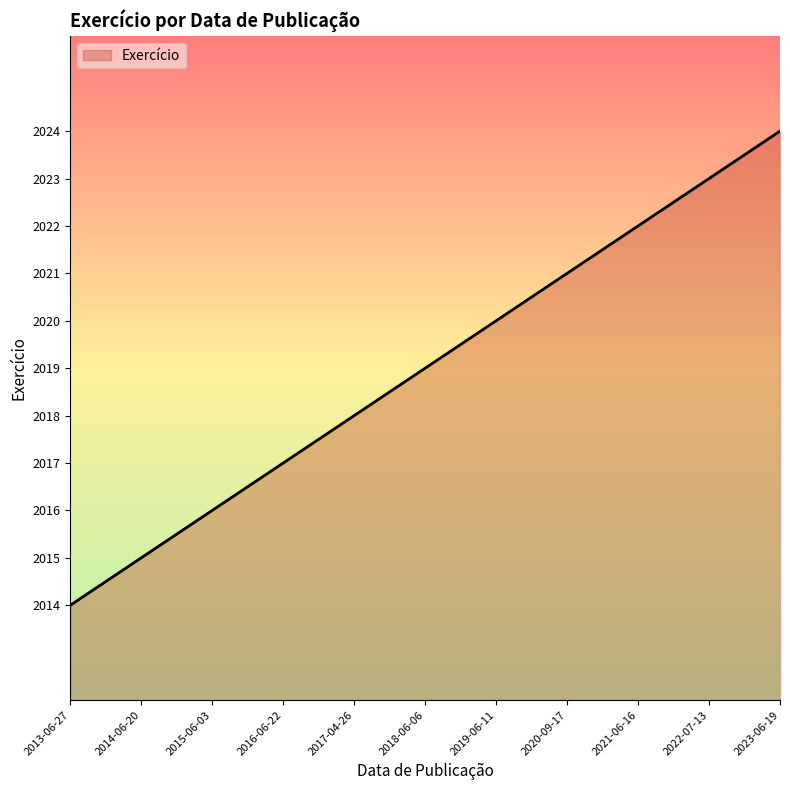

Rank the categories by value from lowest to highest.

2013-06-27, 2014-06-20, 2015-06-03, 2016-06-22, 2017-04-26, 2018-06-06, 2019-06-11, 2020-09-17, 2021-06-16, 2022-07-13, 2023-06-19